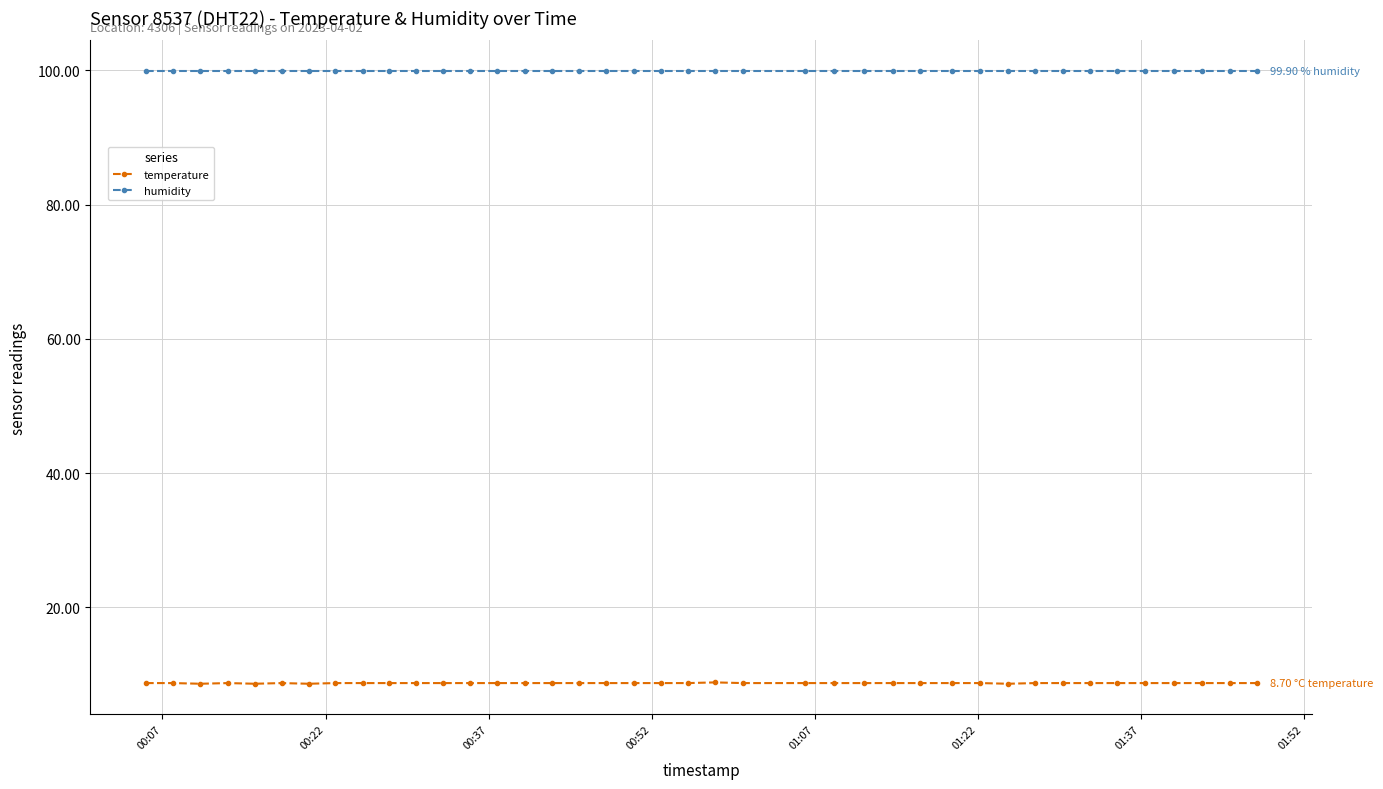

How many distinct data groups are displayed?

2